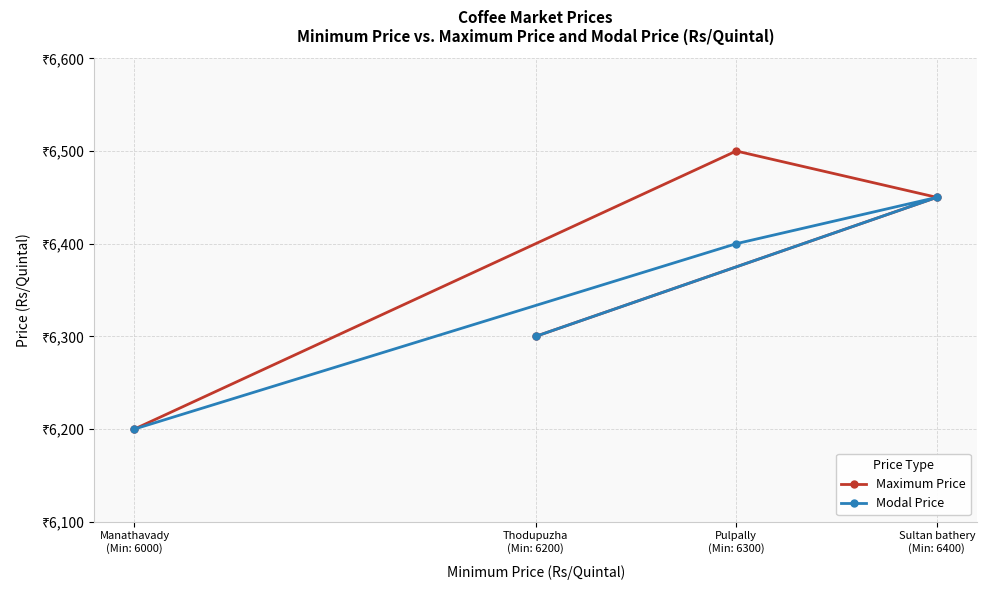

What is the label of the 3rd point from the right?

Thodupuzha
(Min: 6200)